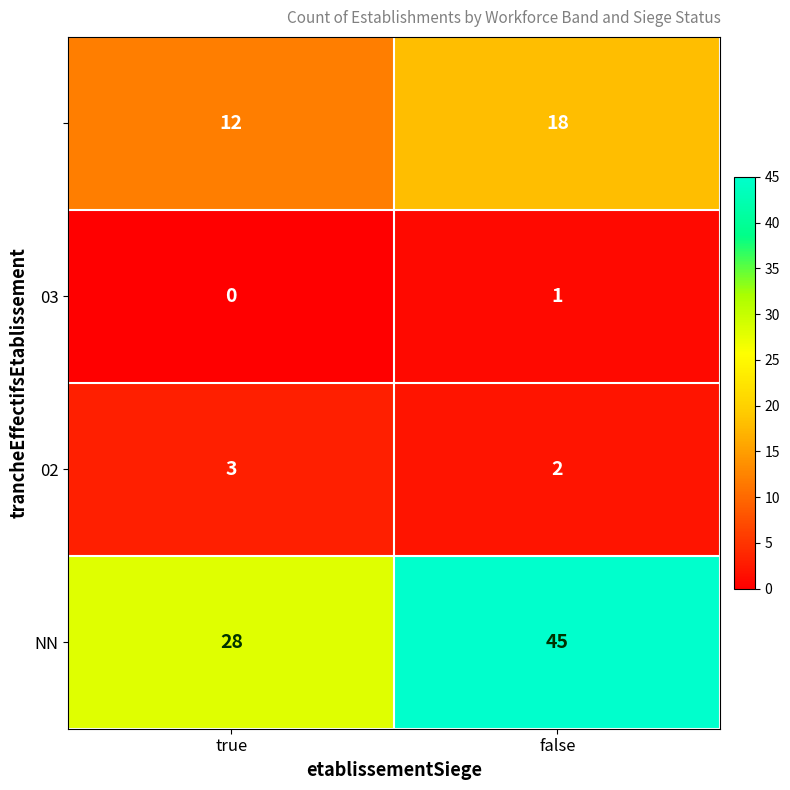

What is the spread (max minus min) of values at false?

44